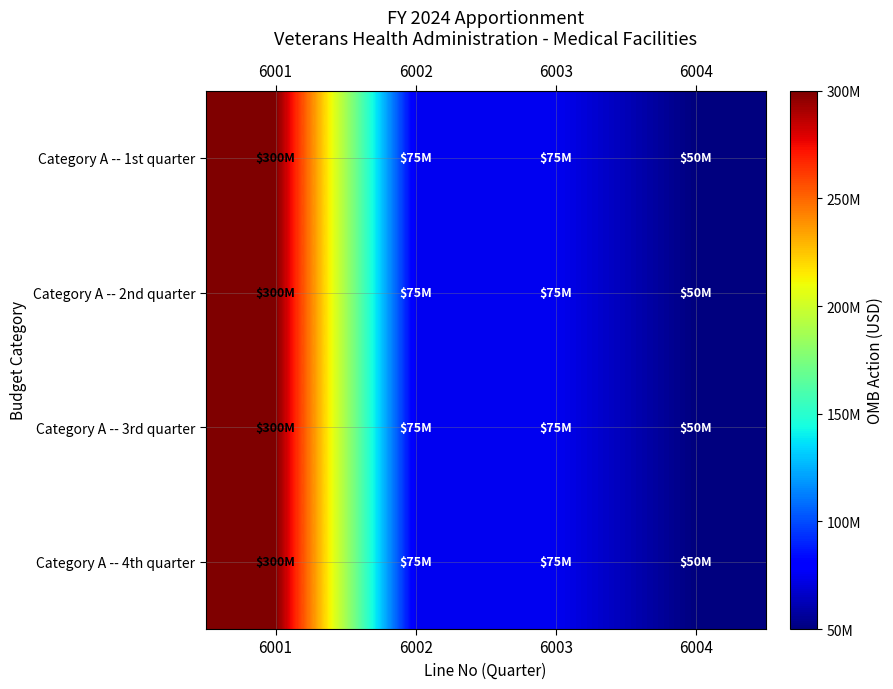

How many distinct data groups are displayed?

4